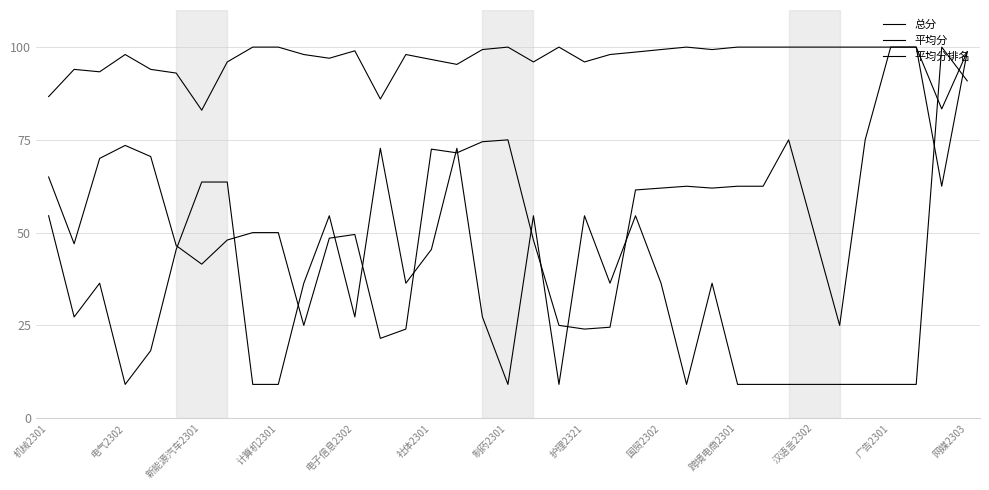

How many lines are shown in the chart?

3